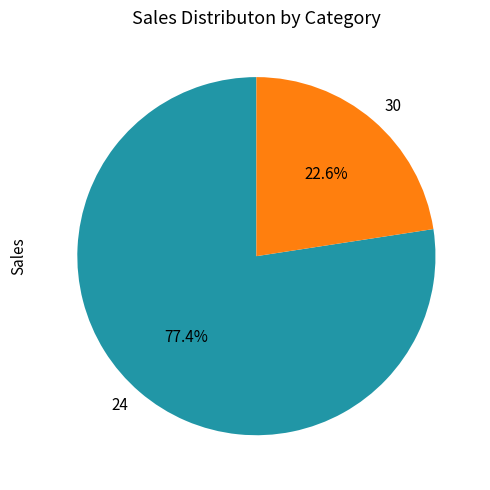

To the nearest percent, what is the difference between the 24 and 30 slice percentages?

55%